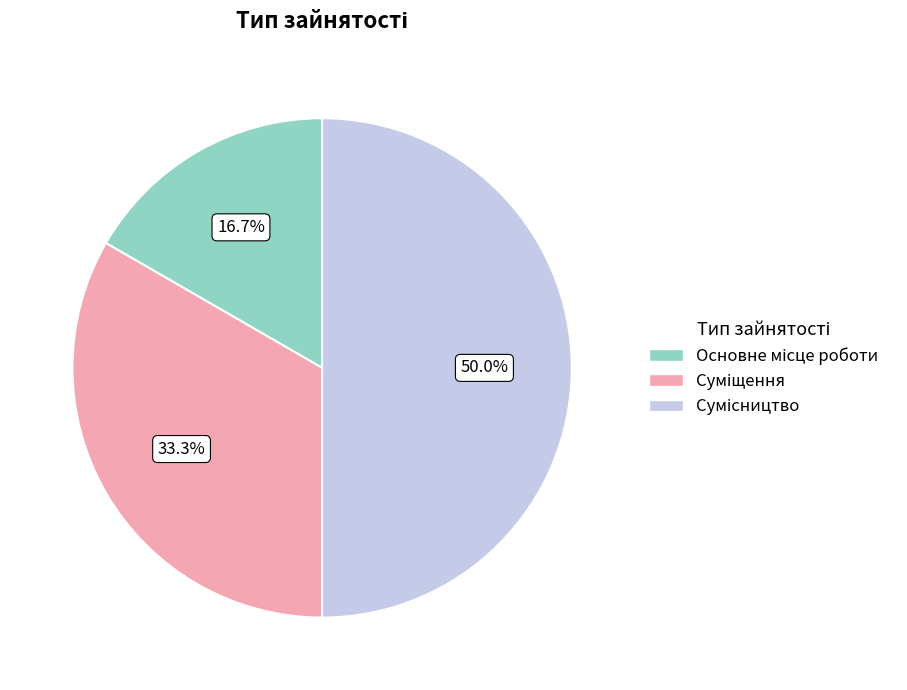

Is there a majority slice in this chart?

No